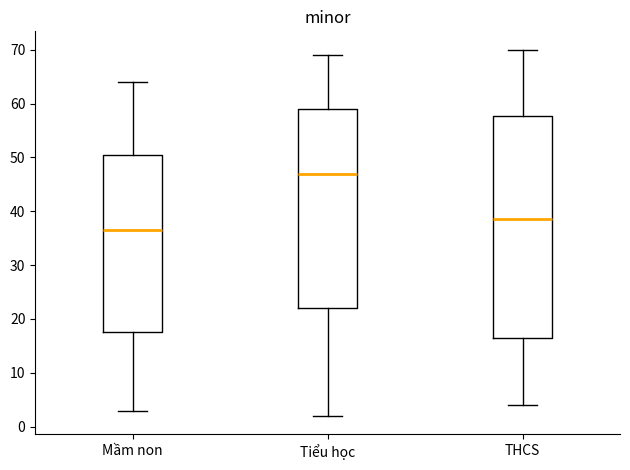

Reading left to right, transcribe this box plot: for each box, give where its median line is, the range the box spans, and where its two whiskers end, as read against the y-axis. The values are not printed on the chart, so give them approximately, as read against the axis.

Mầm non: median 37, box 18 to 51, whiskers 3 to 64
Tiểu học: median 47, box 22 to 59, whiskers 2 to 69
THCS: median 39, box 17 to 58, whiskers 4 to 70